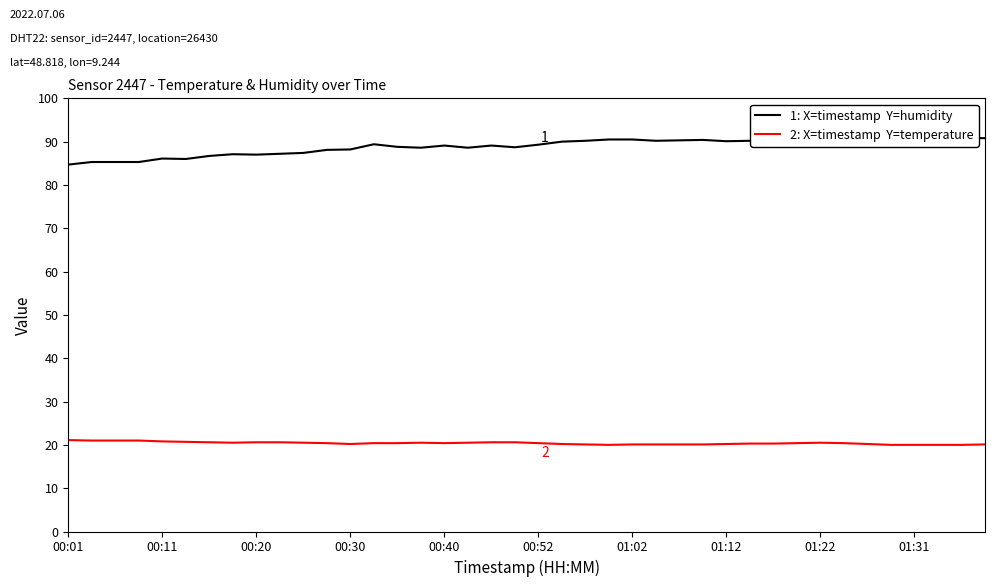

What is the value of the 2: X=timestamp  Y=temperature point at the 34th from the left?

20.4